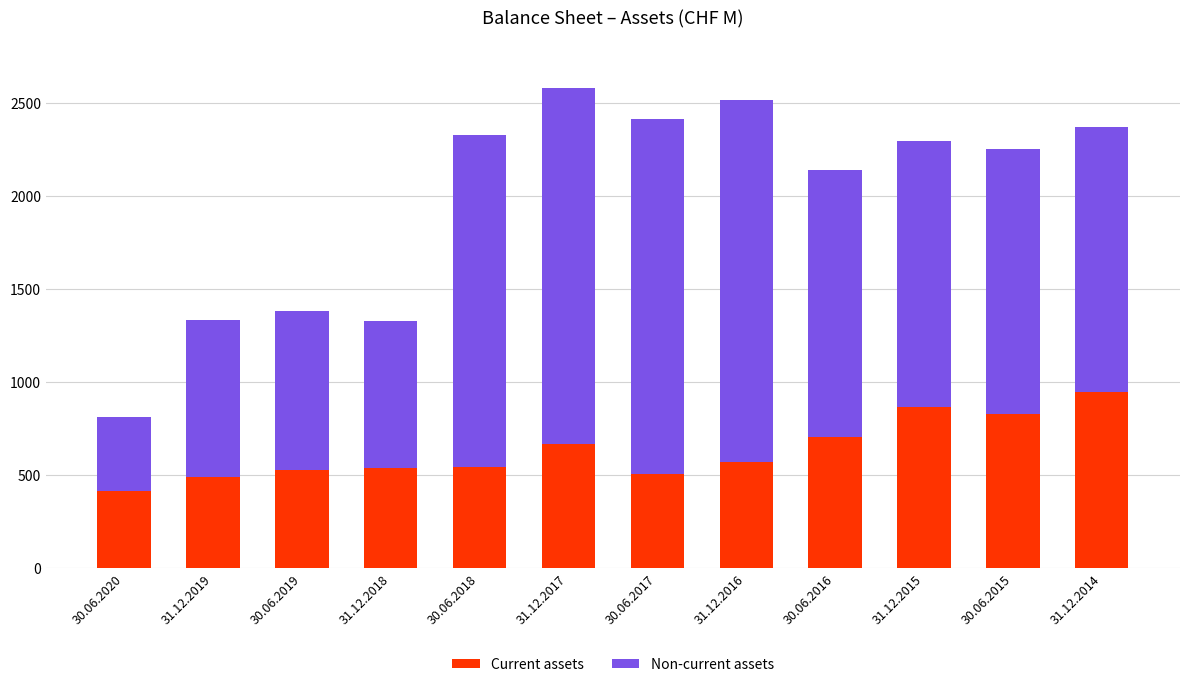

What is the highest value of the Current assets series?

945.7